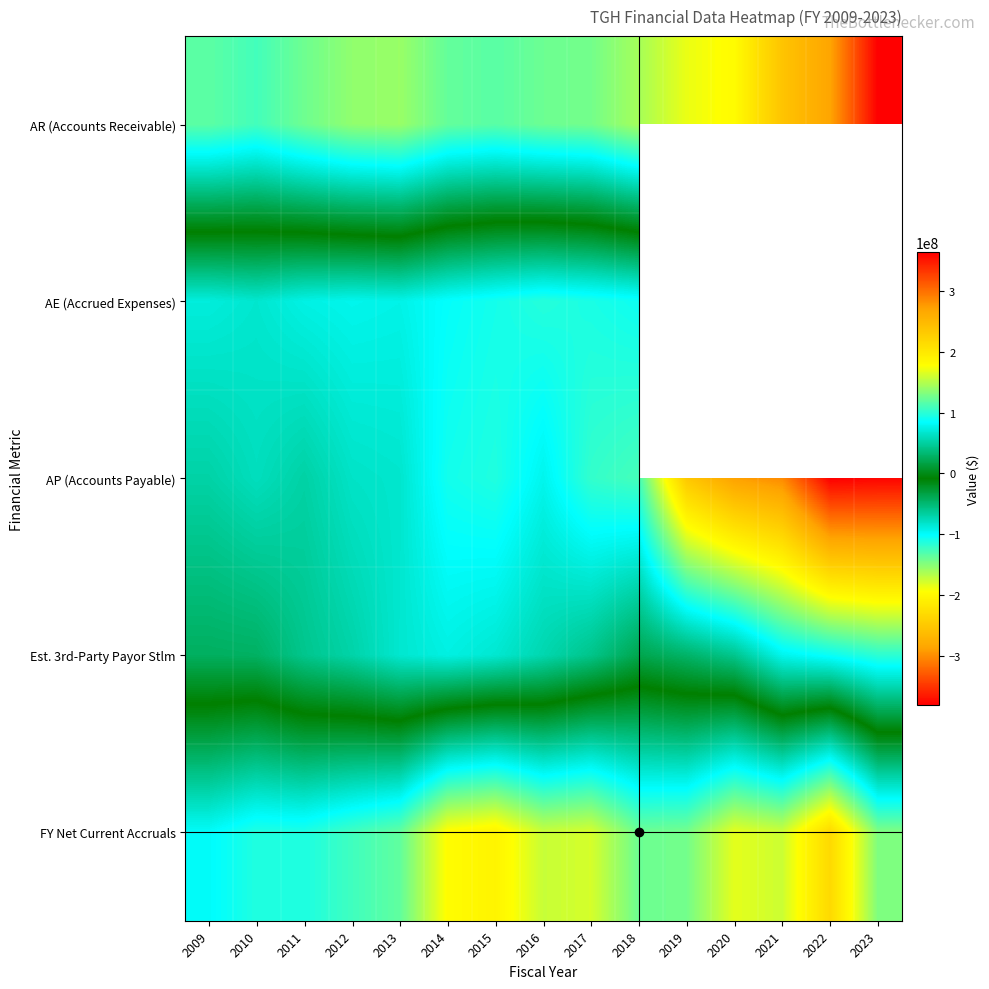

How many values in the AR (Accounts Receivable) series are below 137215612?

7